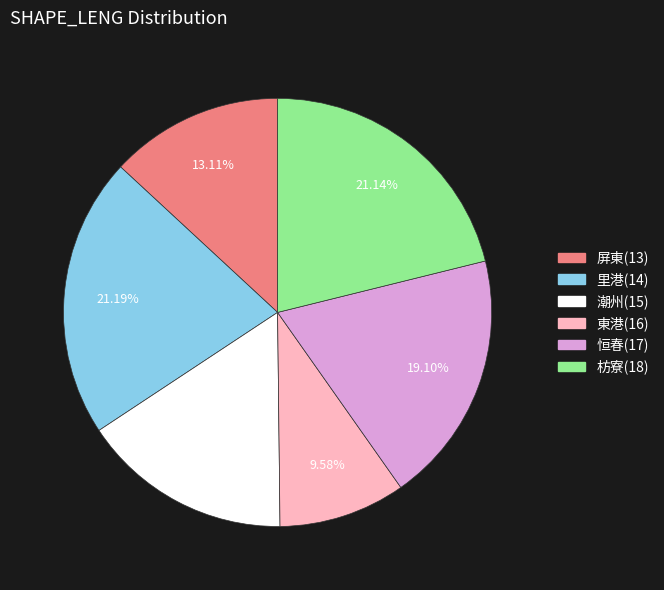

To the nearest percent, what is the difference between the 潮州(15) and 枋寮(18) slice percentages?

5%